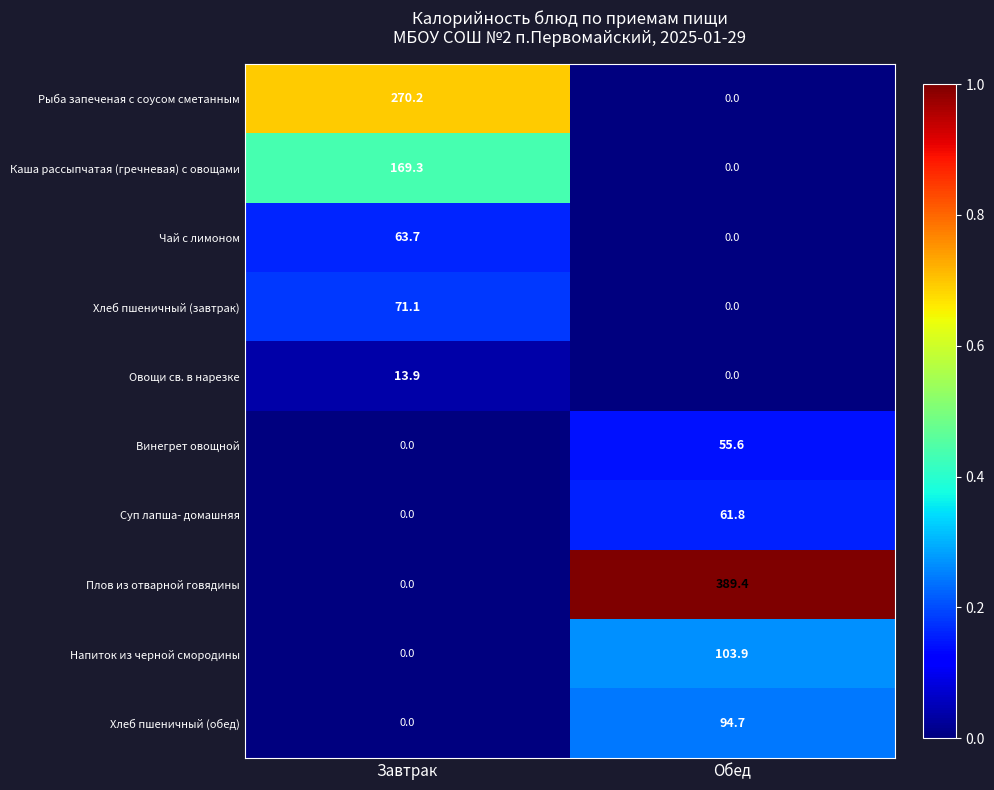

Reading left to right, list all the values displayed in this chart.

Рыба запеченая с соусом сметанным: 270.2	0.0
Каша рассыпчатая (гречневая) с овощами: 169.3	0.0
Чай с лимоном: 63.7	0.0
Хлеб пшеничный (завтрак): 71.1	0.0
Овощи св. в нарезке: 13.9	0.0
Винегрет овощной: 0.0	55.6
Суп лапша- домашняя: 0.0	61.8
Плов из отварной говядины: 0.0	389.4
Напиток из черной смородины: 0.0	103.9
Хлеб пшеничный (обед): 0.0	94.7